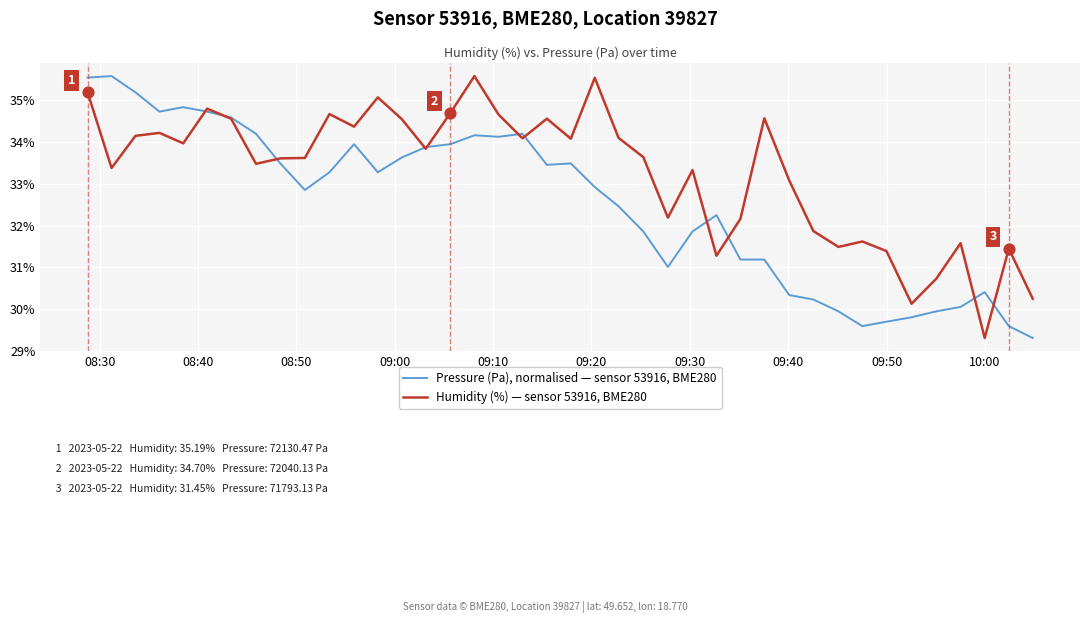

Which series has the largest total across all categories?

Humidity (%) — sensor 53916, BME280